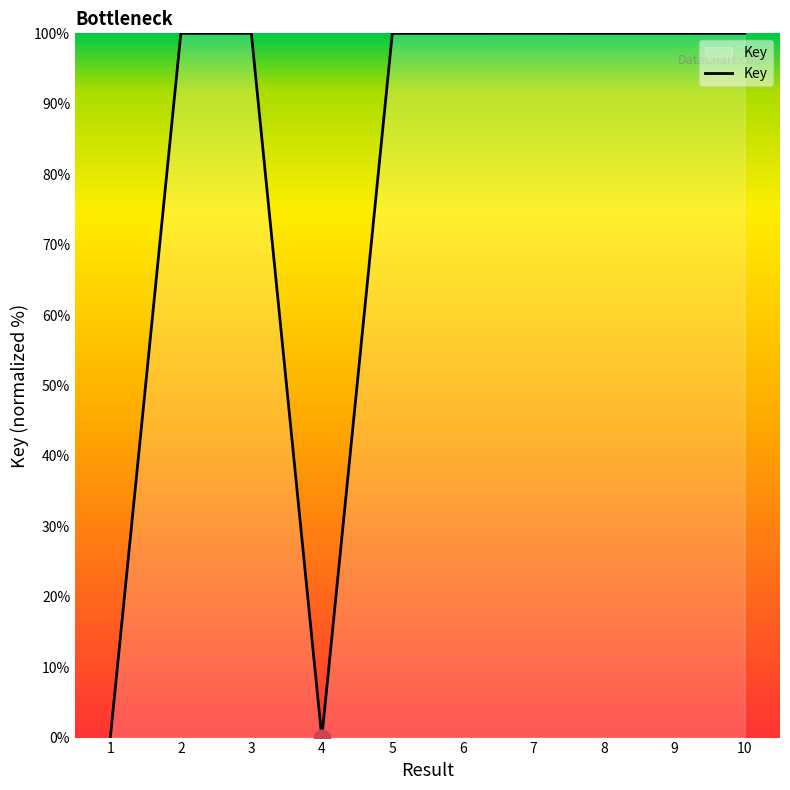

What is the maximum value shown in the chart?

100.0